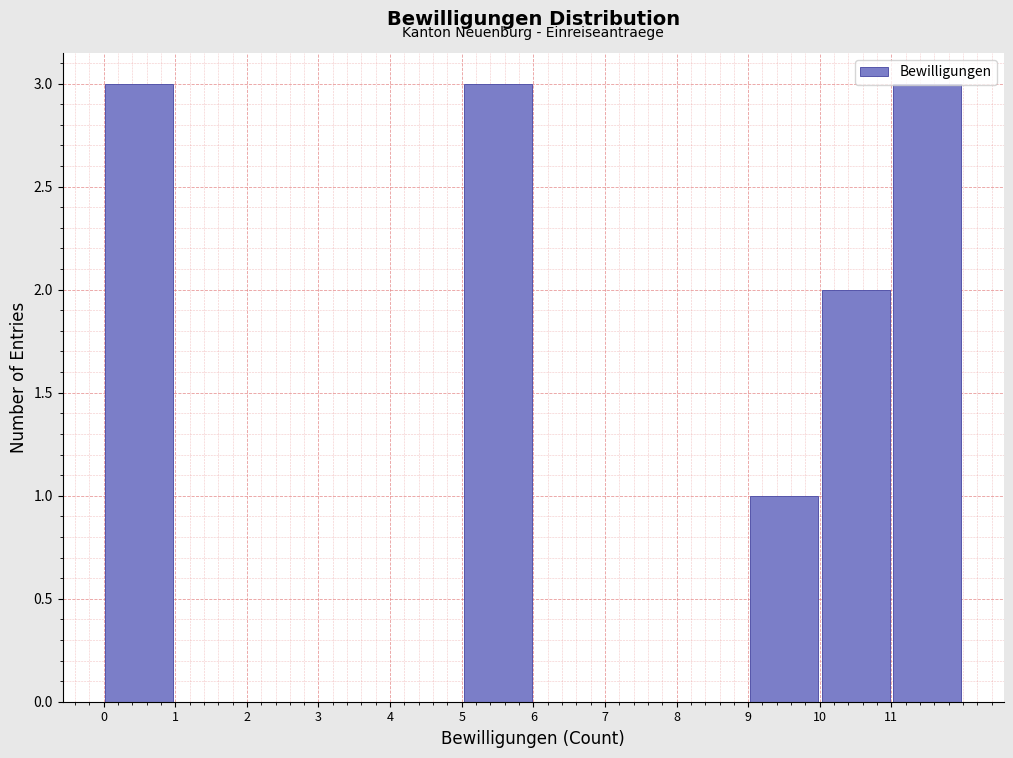

Reading left to right, list every bar in this chart as the range it spans on the x-axis followed by its height. The values are not printed on the chart, so give them approximately, as read against the axis.

0 to 1: 3
1 to 2: 0
2 to 3: 0
3 to 4: 0
4 to 5: 0
5 to 6: 3
6 to 7: 0
7 to 8: 0
8 to 9: 0
9 to 10: 1
10 to 11: 2
11 to 12: 3